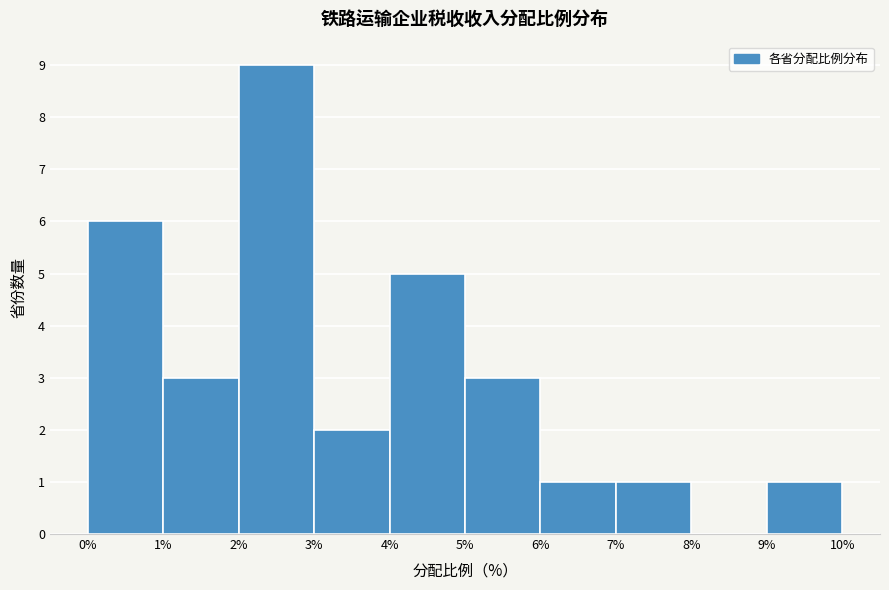

Reading left to right, transcribe this chart: for each bar, give the range it covers on the x-axis and its height. The values are not printed on the chart, so give them approximately, as read against the axis.

0% to 1%: 6
1% to 2%: 3
2% to 3%: 9
3% to 4%: 2
4% to 5%: 5
5% to 6%: 3
6% to 7%: 1
7% to 8%: 1
8% to 9%: 0
9% to 10%: 1